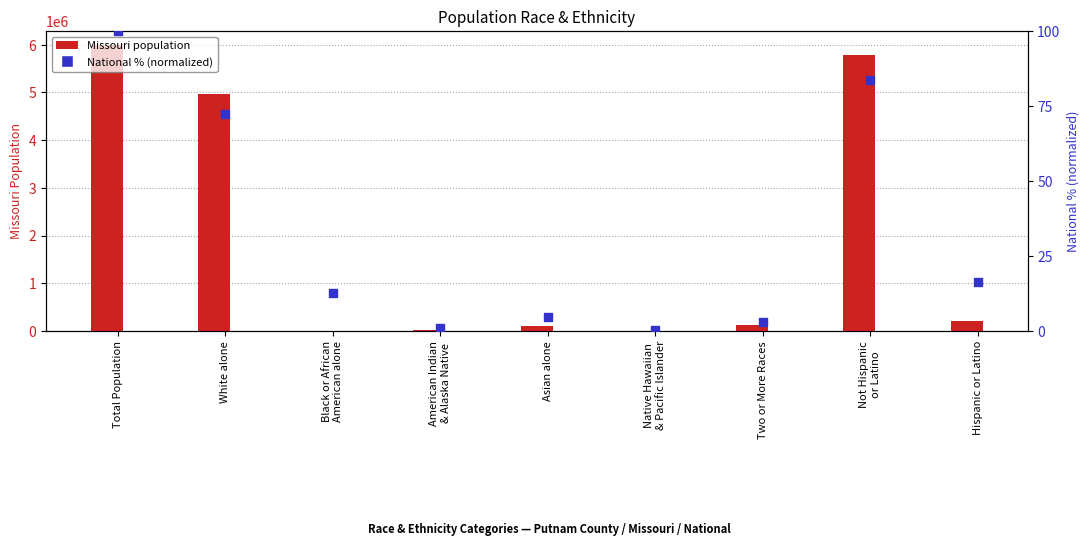

Which series has the largest Y range (max minus min)?

Missouri population